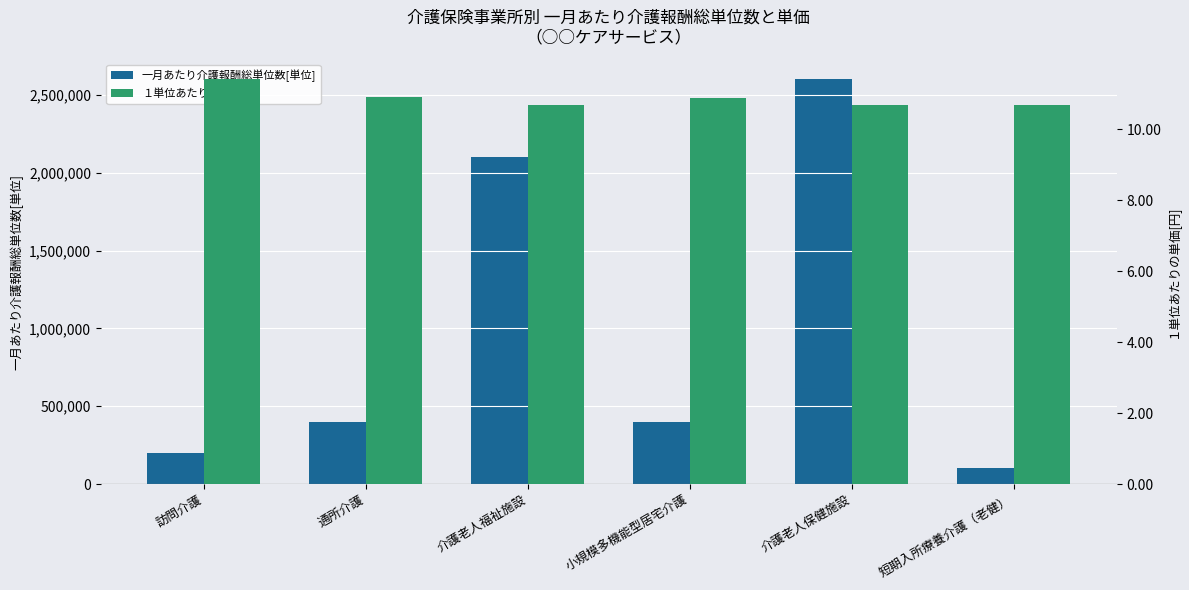

At how many categories does at least one series exceed 876881?

2